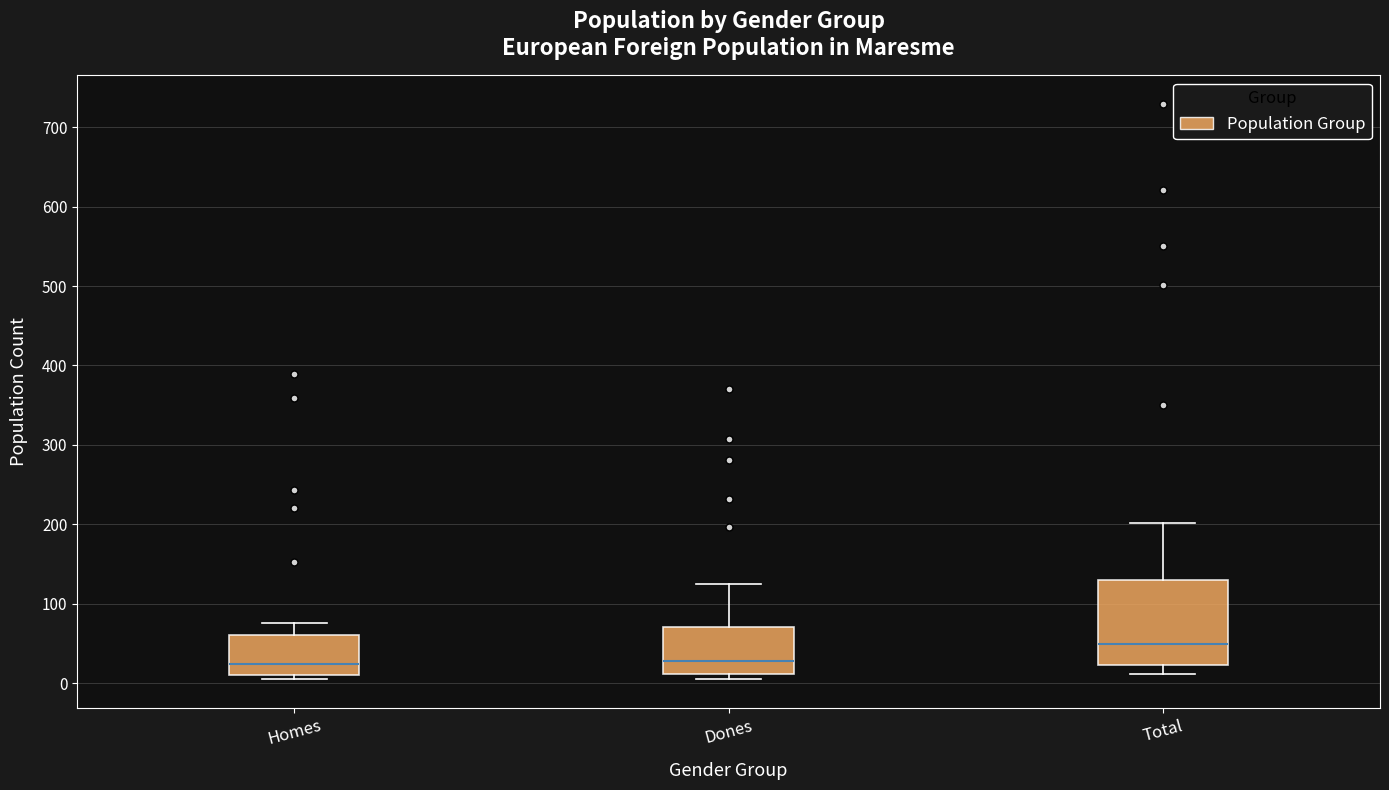

Where does the upper whisker of the box for Dones end on the y-axis? The values are not printed on the chart, so give them approximately, as read against the axis.

130